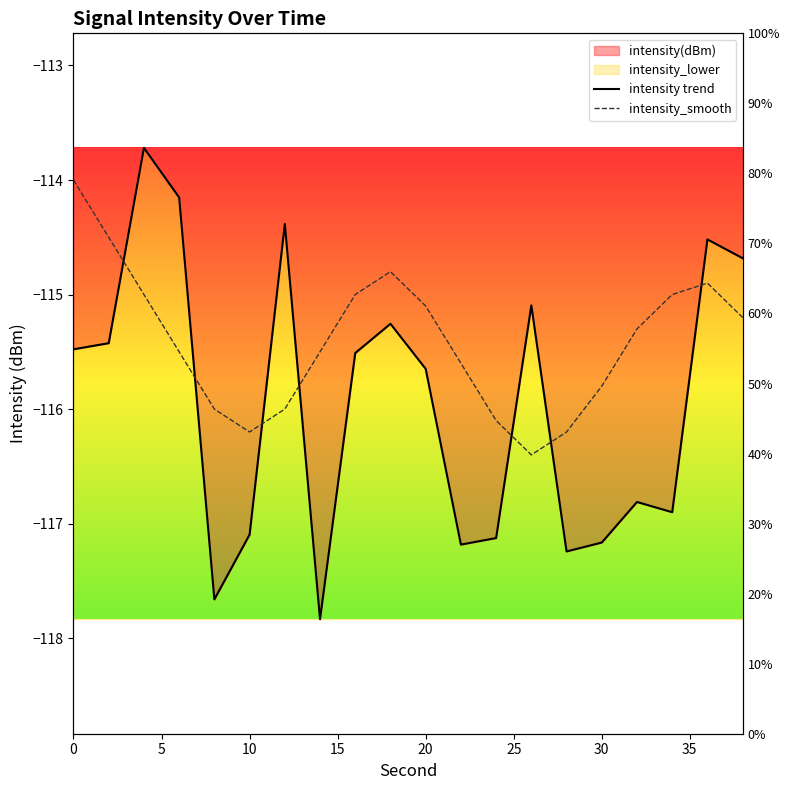

Reading right to left, list all the values displayed in this chart.

intensity trend: -114.7	-114.5	-116.9	-116.8	-117.2	-117.2	-115.1	-117.1	-117.2	-115.6	-115.3	-115.5	-117.8	-114.4	-117.1	-117.7	-114.2	-113.7	-115.4	-115.5
intensity_smooth: -115.2	-114.9	-115.0	-115.3	-115.8	-116.2	-116.4	-116.1	-115.6	-115.1	-114.8	-115.0	-115.5	-116.0	-116.2	-116.0	-115.5	-115.0	-114.5	-114.0